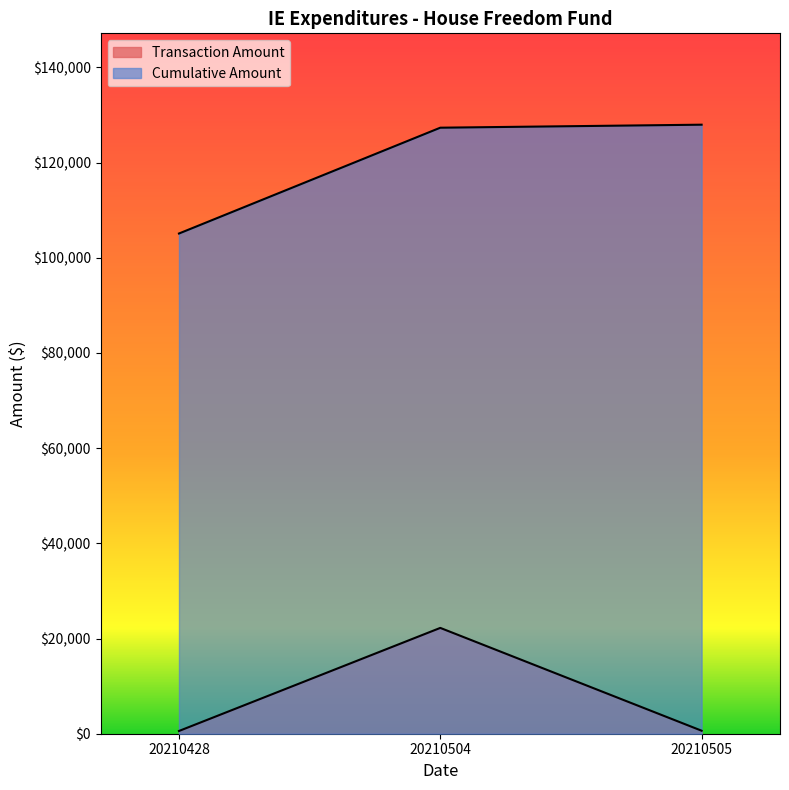

Which series changed the most between 20210428 and 20210505?

Cumulative Amount